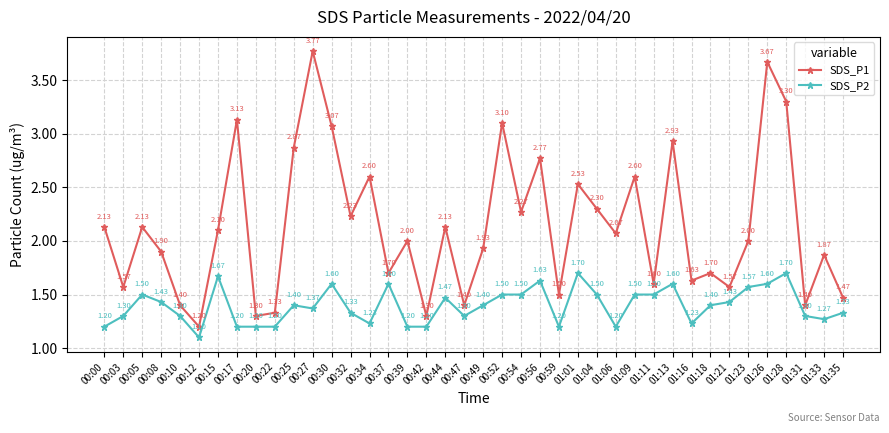

What is the sum of all SDS_P2 values?

55.9